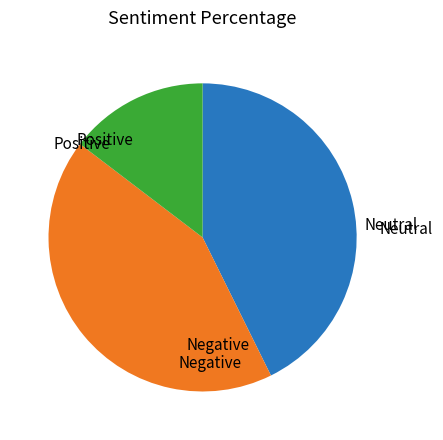

How many slices are in this pie chart?

3